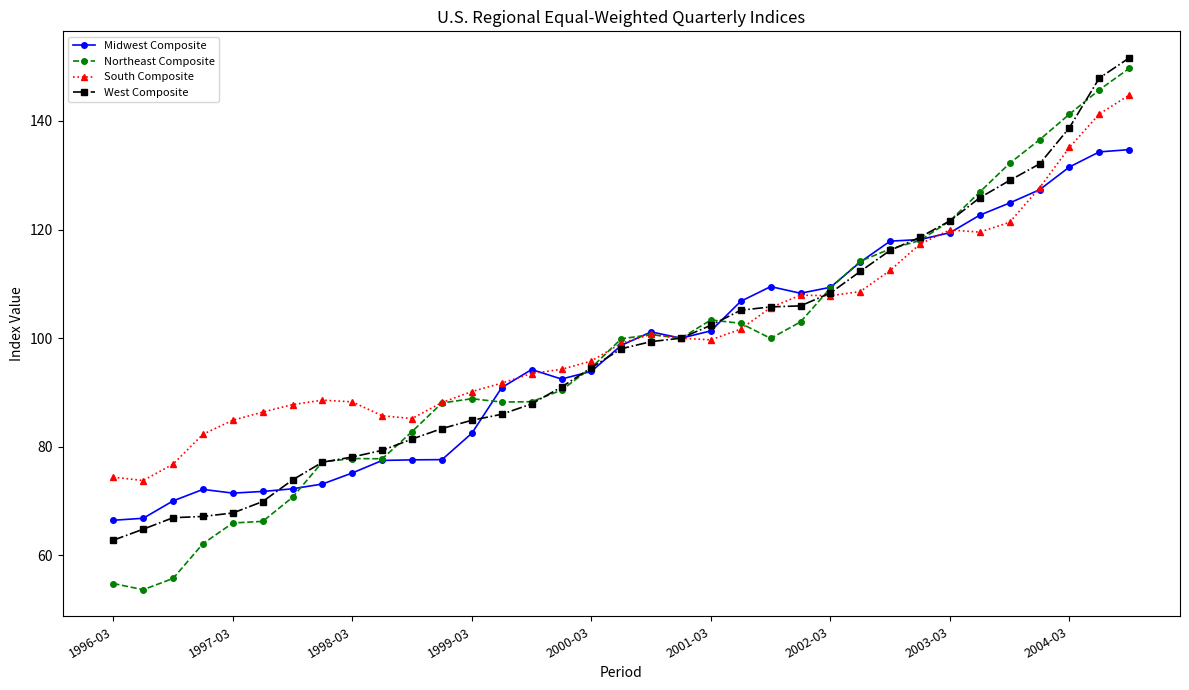

What is the value of the Northeast Composite point at the 11th from the left?

82.8